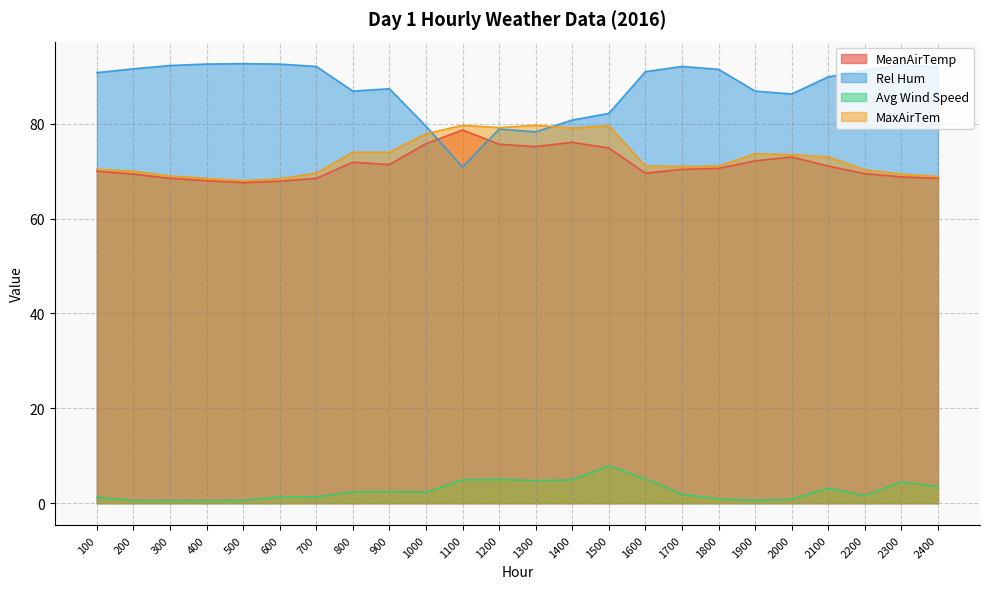

What value does the Rel Hum series have at 1400?

80.8